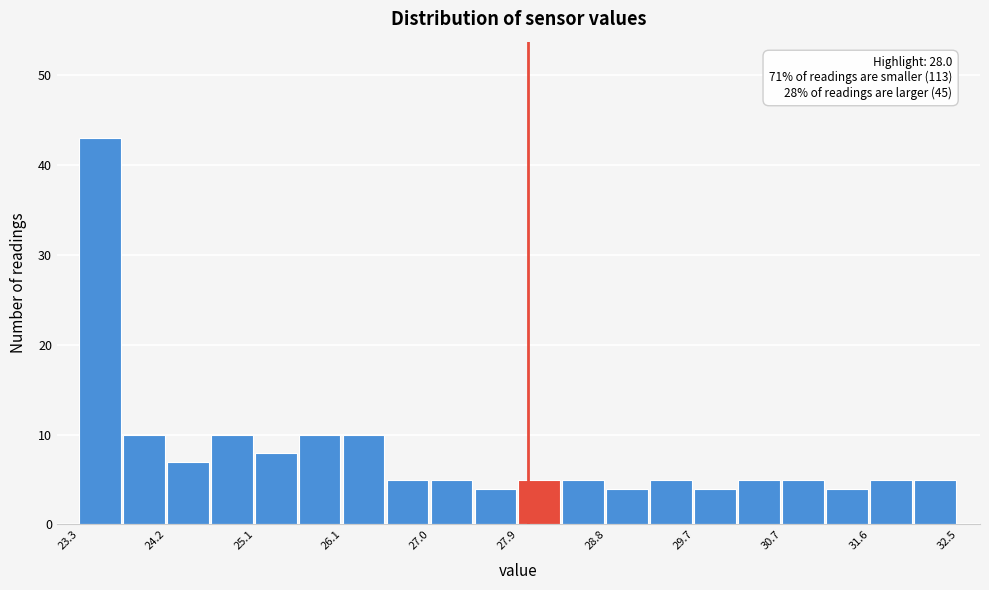

Which range on the x-axis has the tallest bar?

23.30 to 23.76